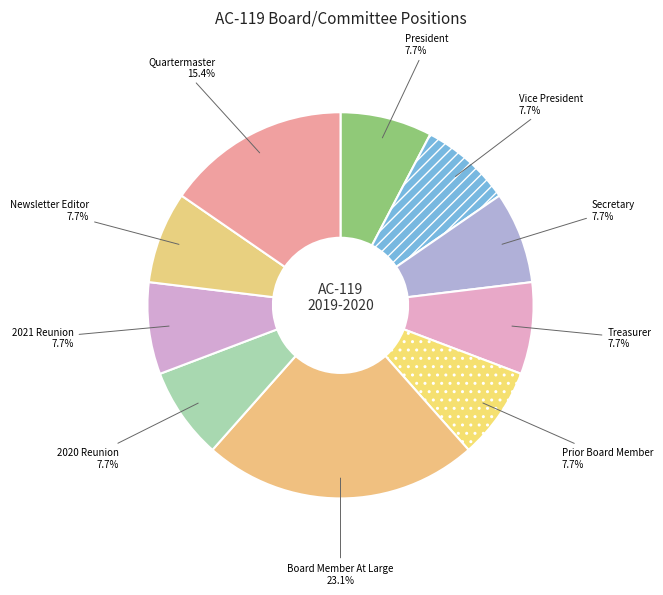

What percentage is the Prior Board Member slice, to the nearest percent?

8%